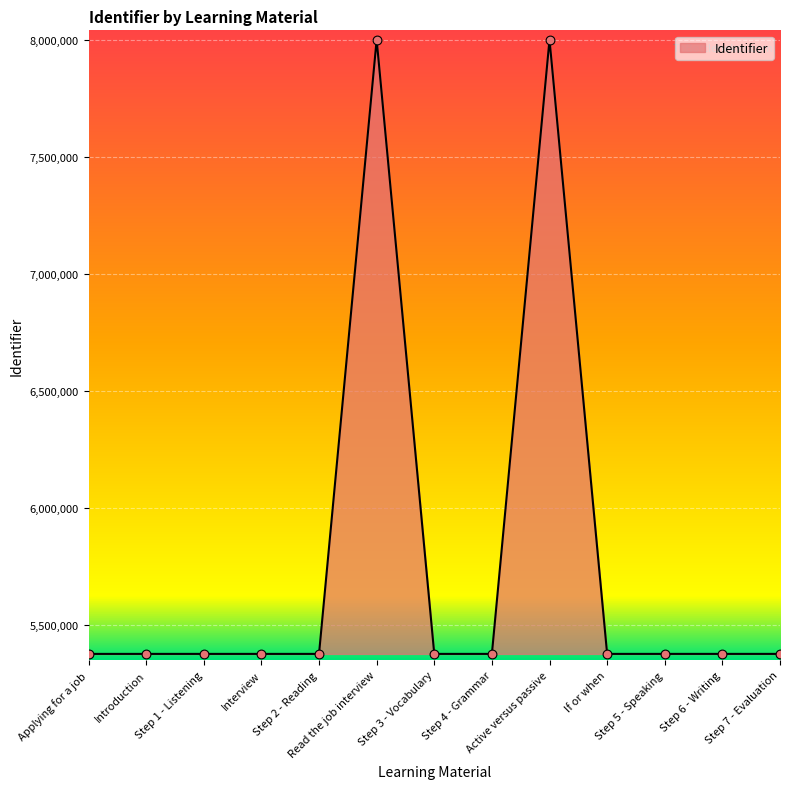

What is the change in value from Read the job interview to Step 3 - Vocabulary?

-2625994